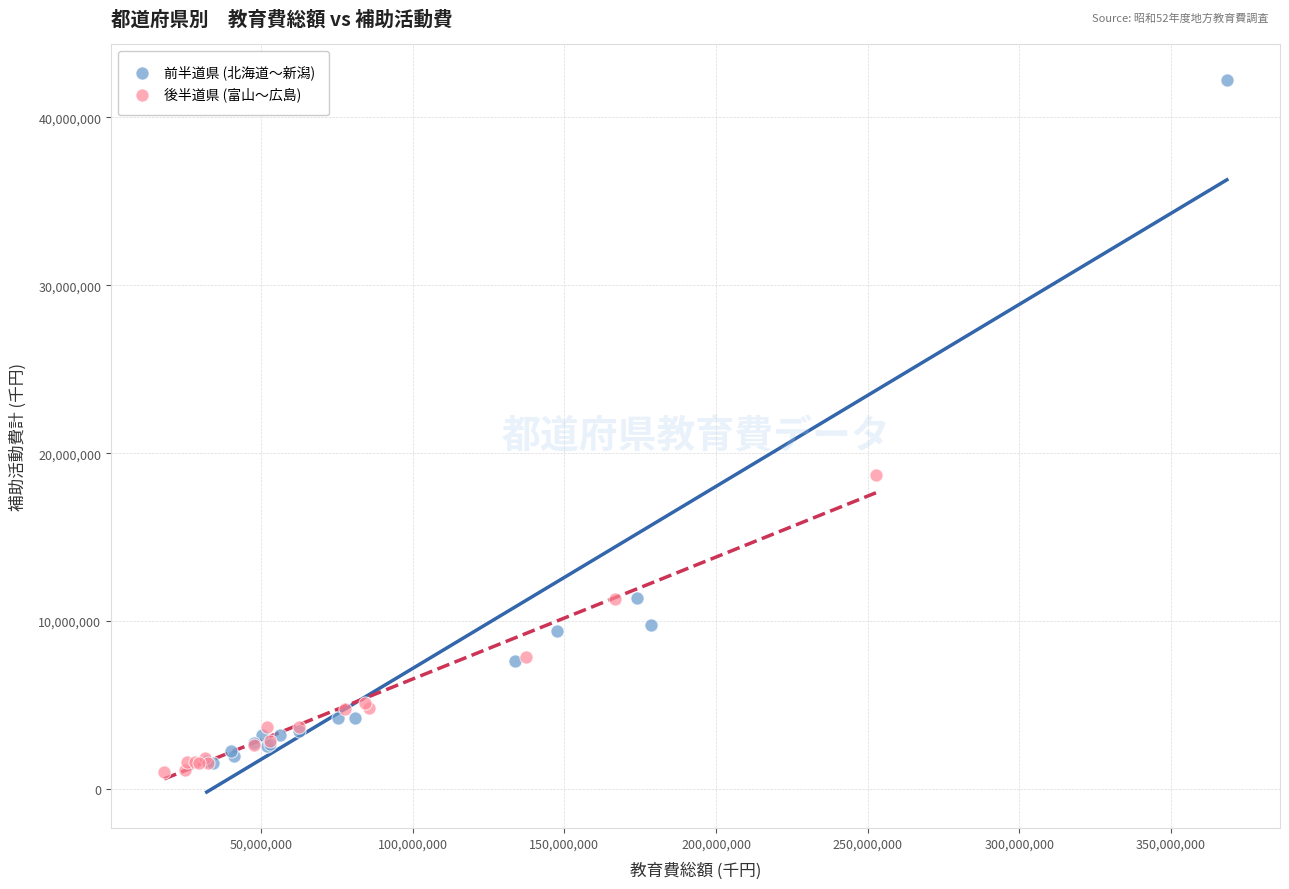

Which series reaches the minimum Y coordinate?

後半道県 (富山〜広島)